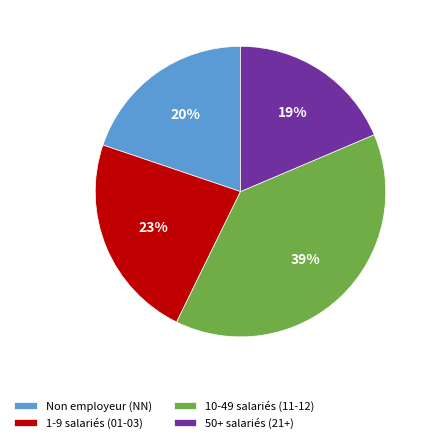

What percentage is the Non employeur (NN) slice, to the nearest percent?

20%